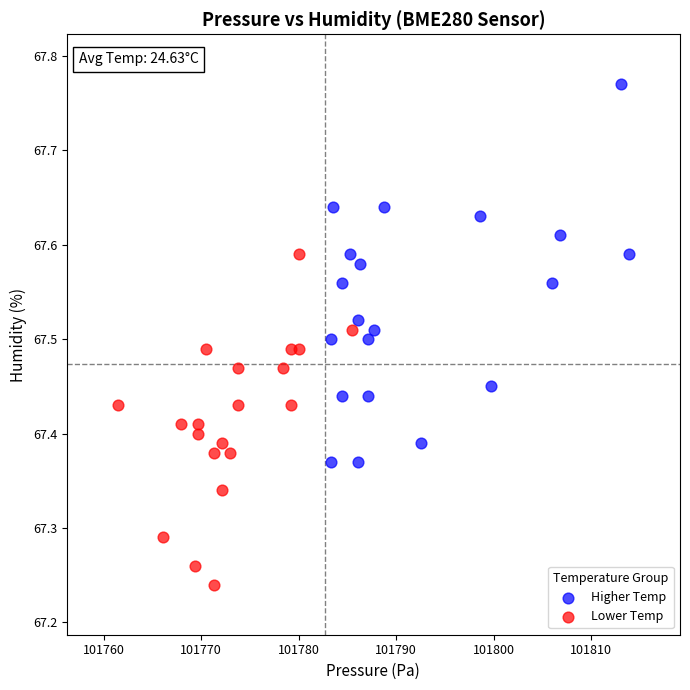

Which series contains the lowest Y value?

Lower Temp